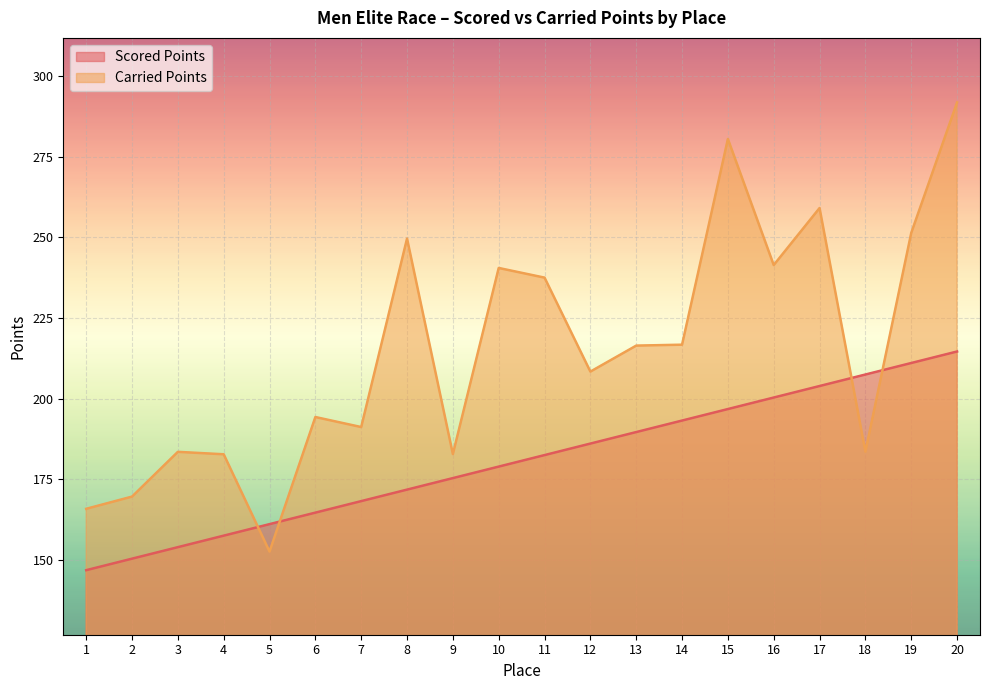

At which category is the sum across all series the highest?

20